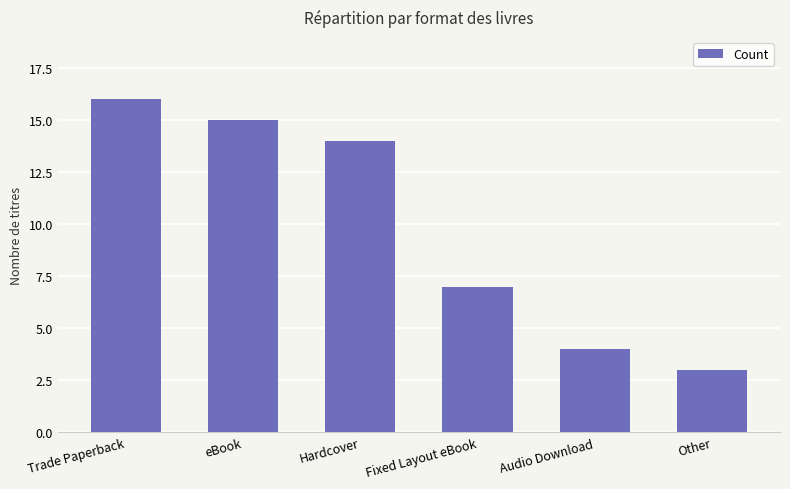

Does the chart contain stacked bars?

No